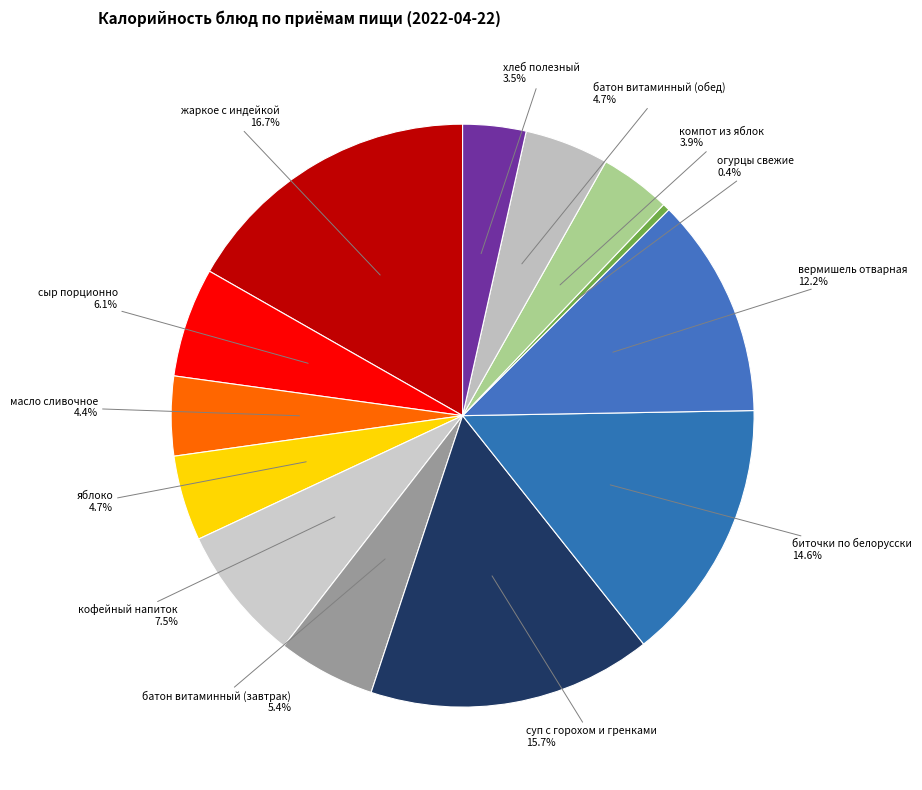

Approximately how many times larger is the value at кофейный напиток compared to батон витаминный (обед)?

1.6